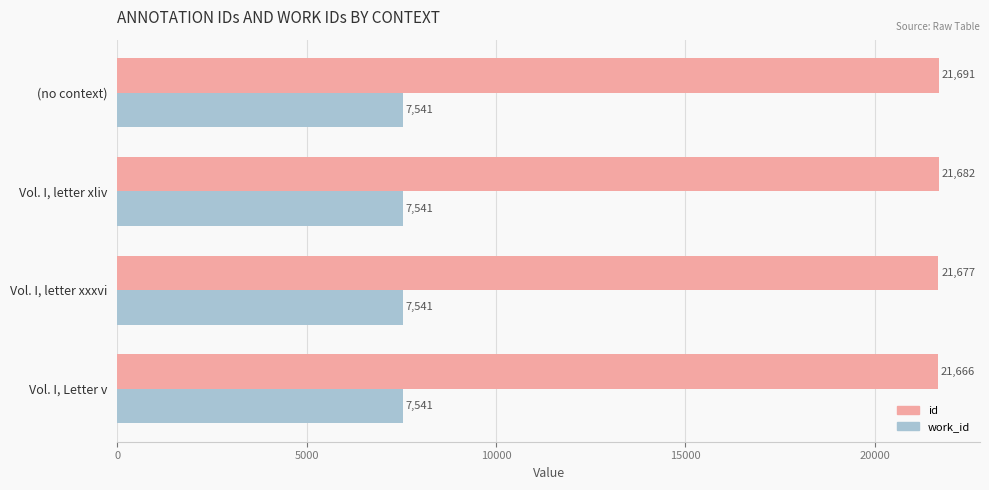

List the labels in order of id value, largest first.

(no context), Vol. I, letter xliv, Vol. I, letter xxxvi, Vol. I, Letter v